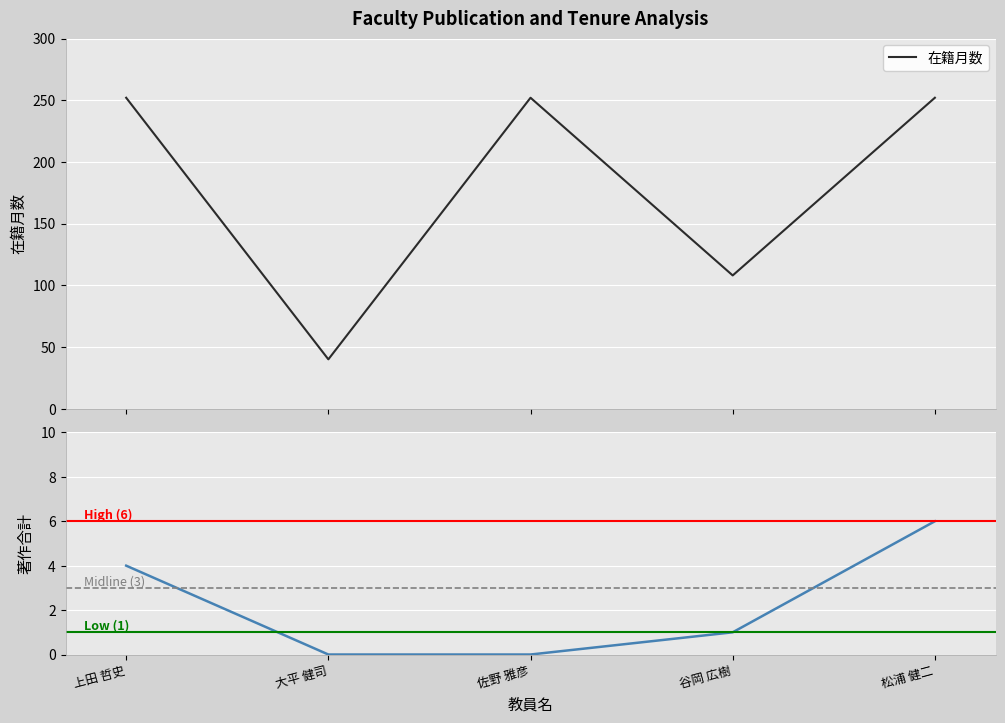

Reading left to right, extract all data points from this chart.

在籍月数: 252	40	252	108	252
著作合計: 4	0	0	1	6